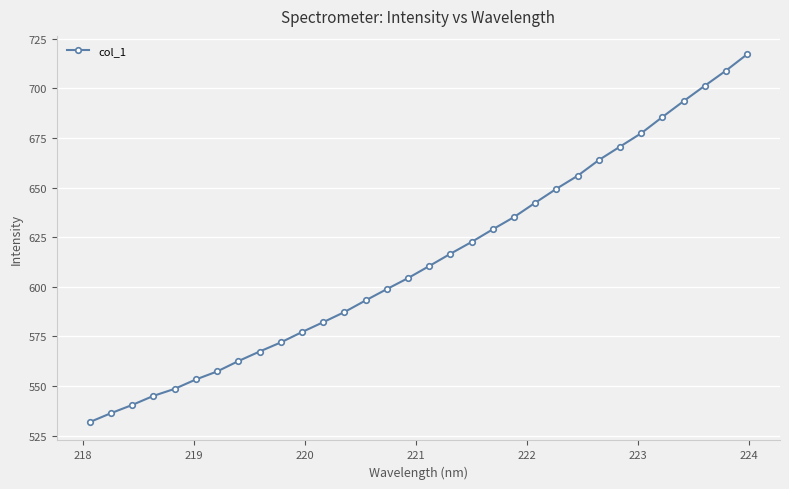

How many values are below 610?

16